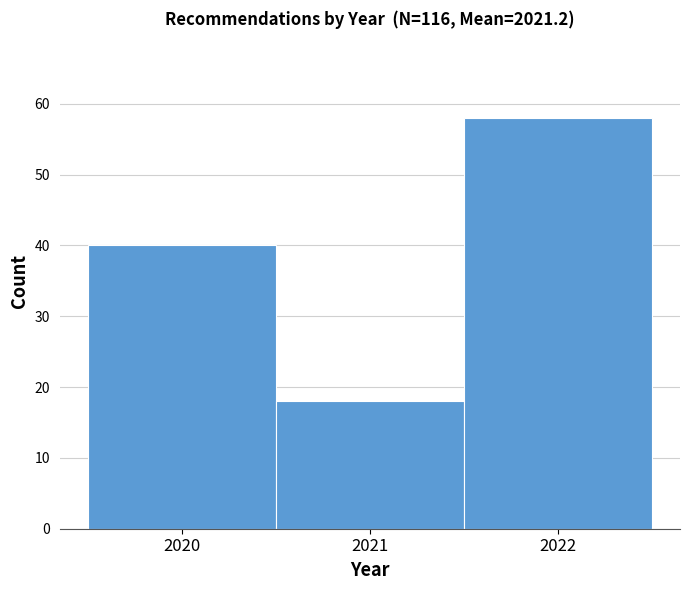

How tall is the bar that spans 2019.5 to 2020.5 on the x-axis? The values are not printed on the chart, so give them approximately, as read against the axis.

40